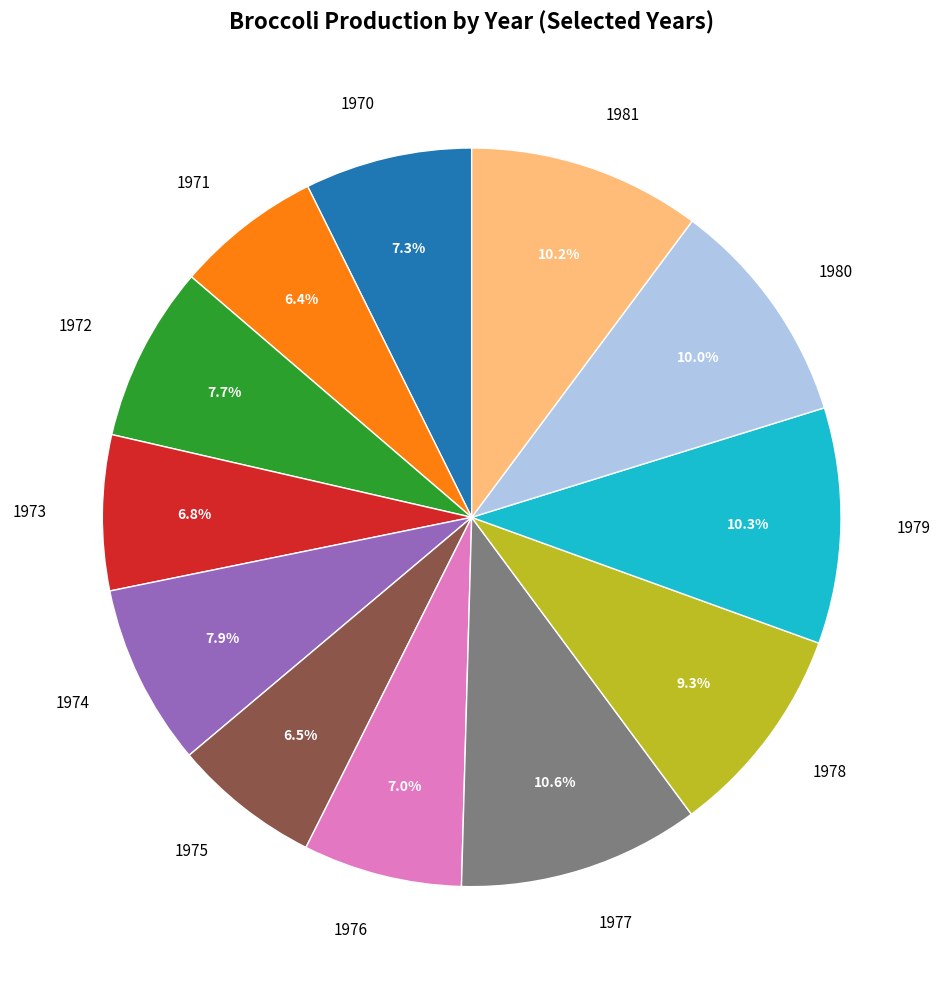

To the nearest percent, what percentage of the pie is 1972?

8%